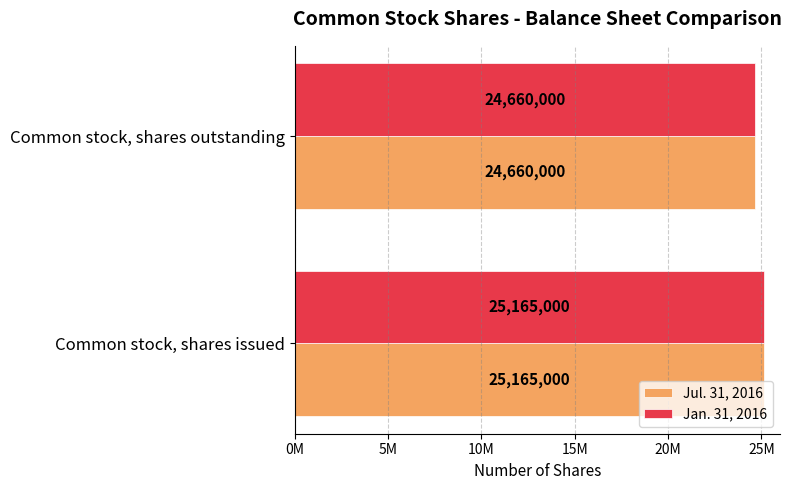

Reading right to left, extract all data points from this chart.

Jul. 31, 2016: 24660000	25165000
Jan. 31, 2016: 24660000	25165000